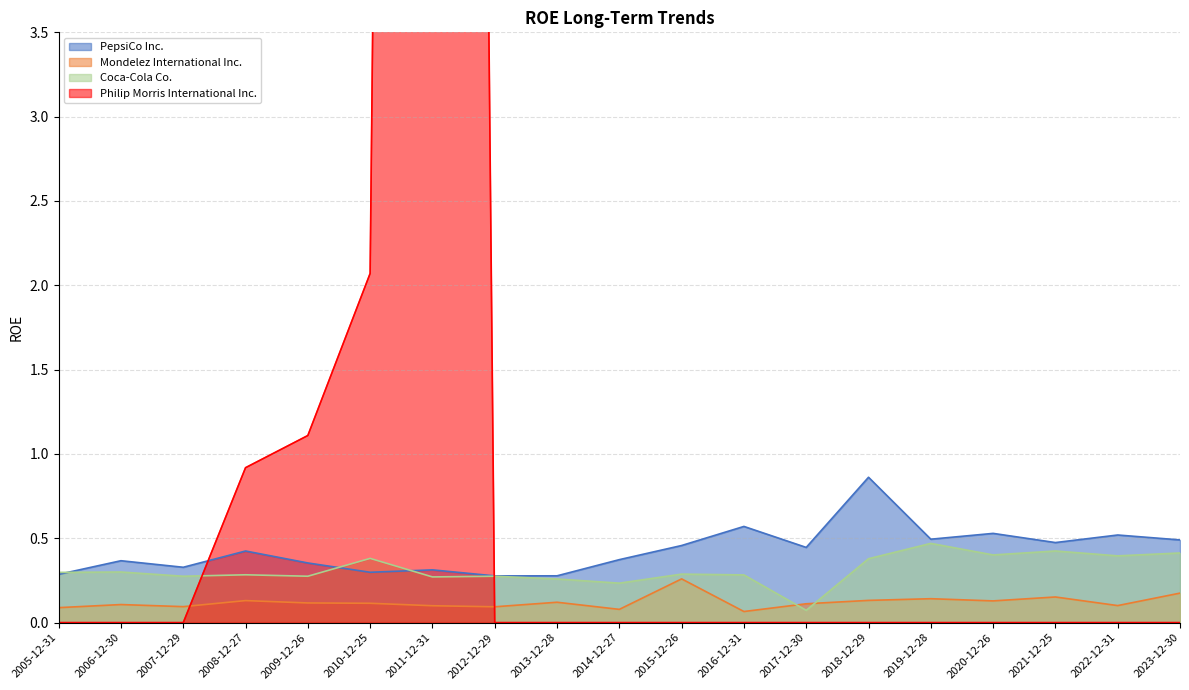

What position from the left is 2008-12-27?

4